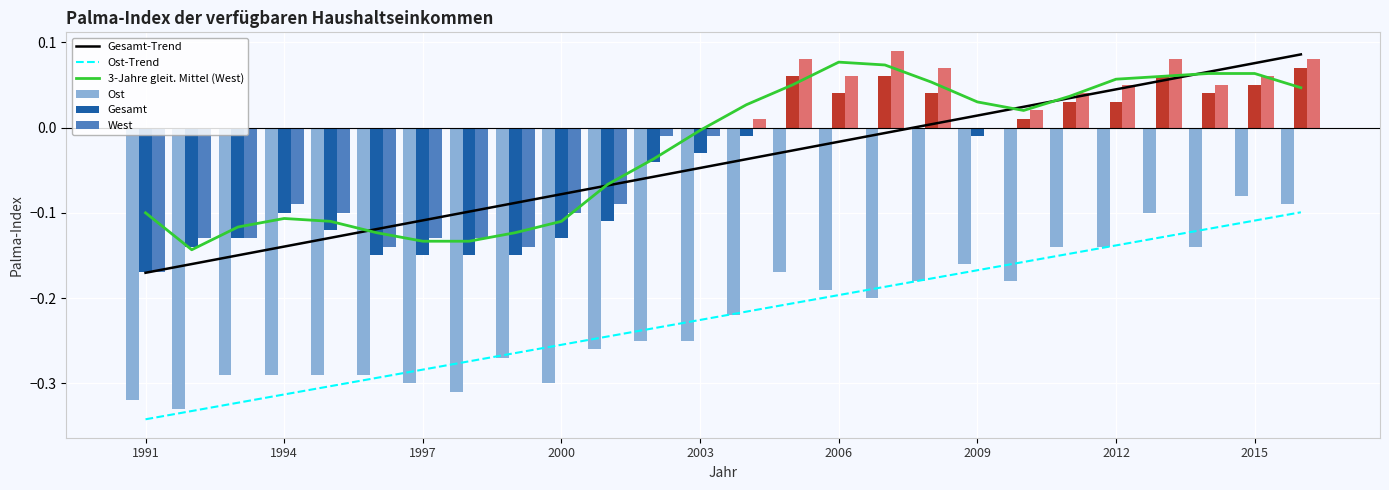

How many values in West are above zero?

12